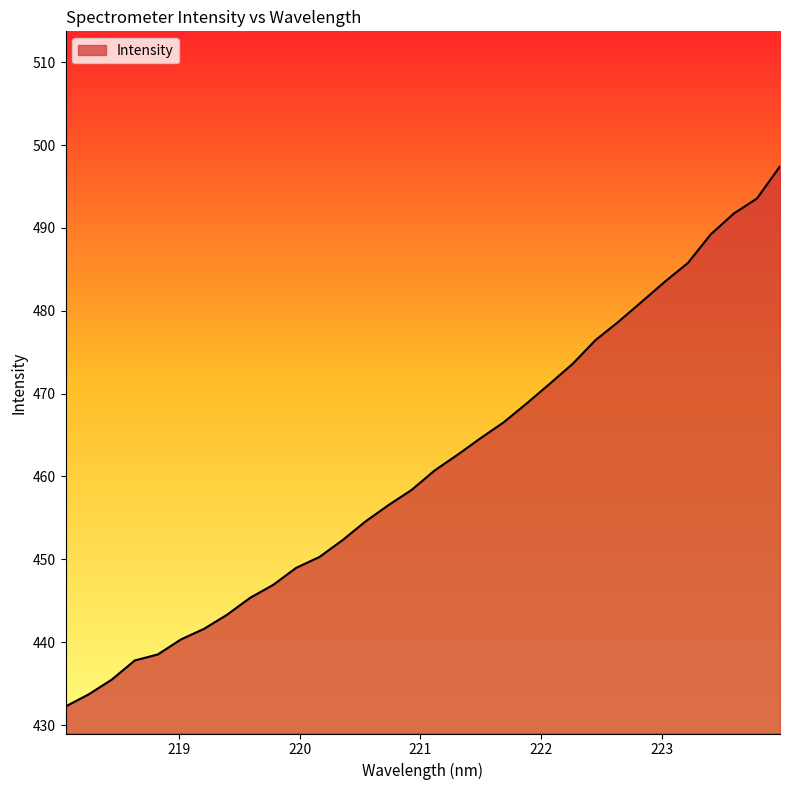

What is the minimum value shown in the chart?

432.2